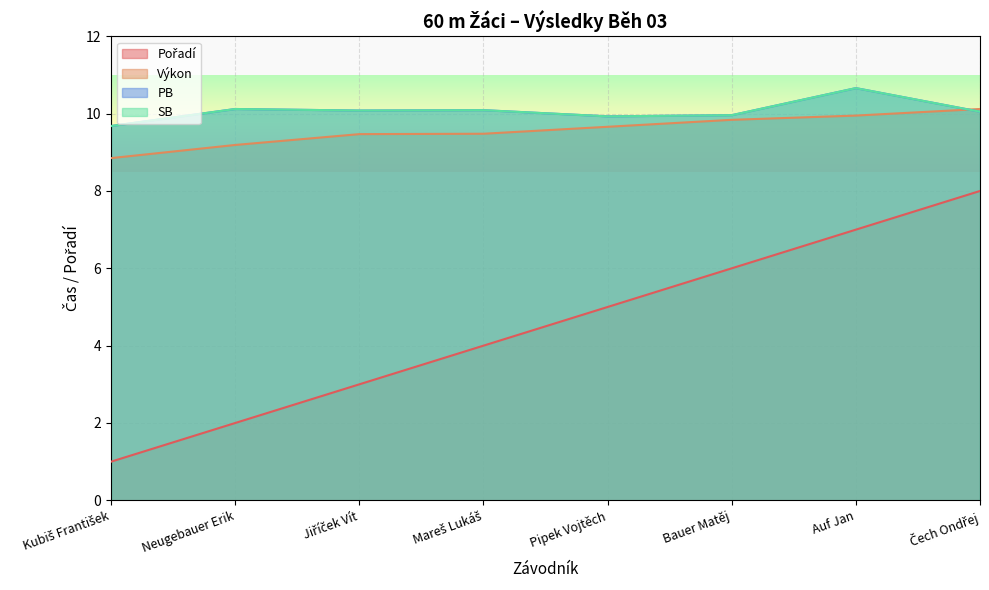

What position from the right is Auf Jan?

2